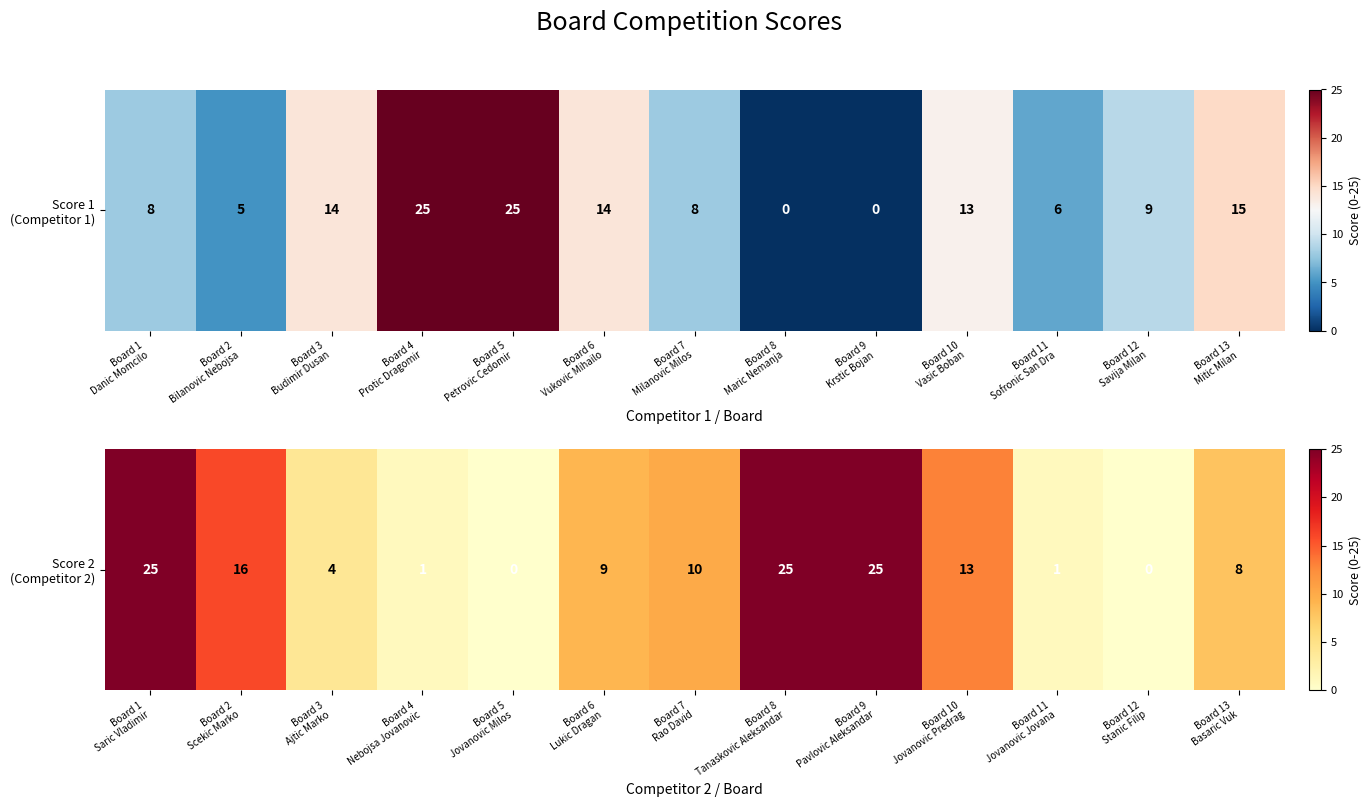

What is the difference between the maximum and second lowest values?

25